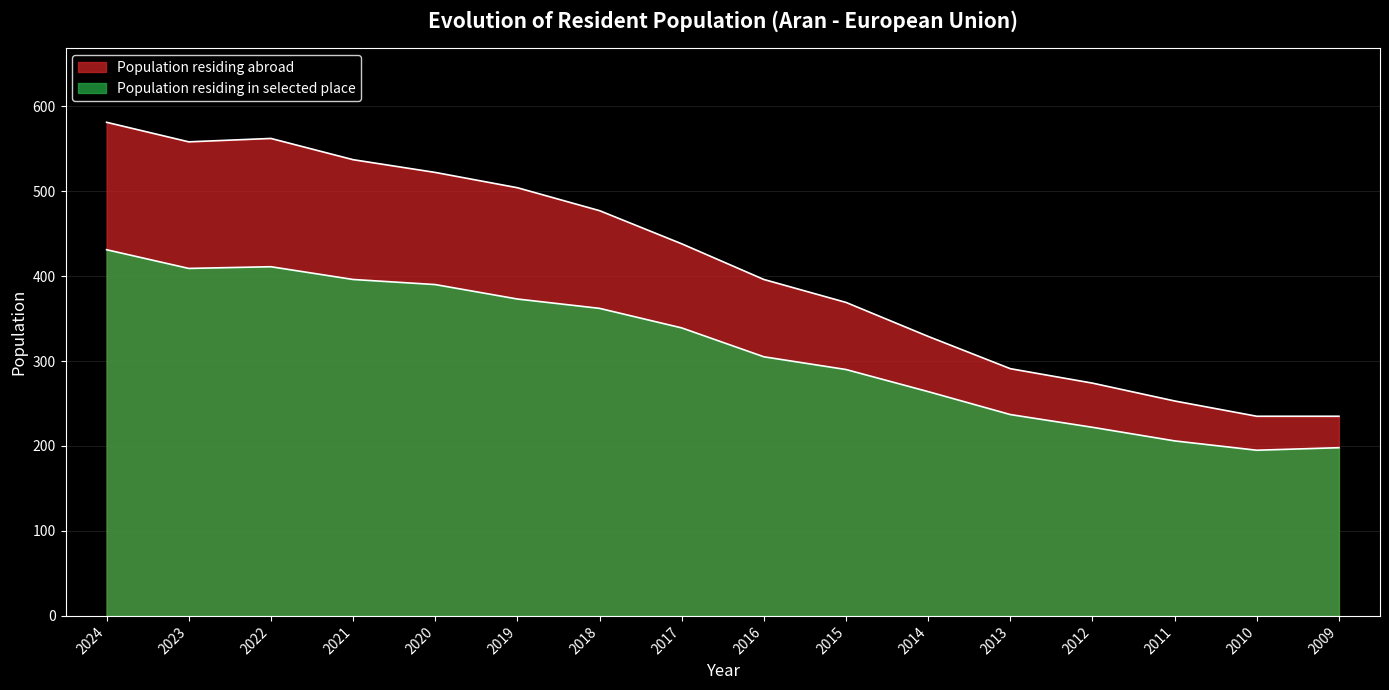

What is the value of the Population residing abroad point at the 6th from the left?

504